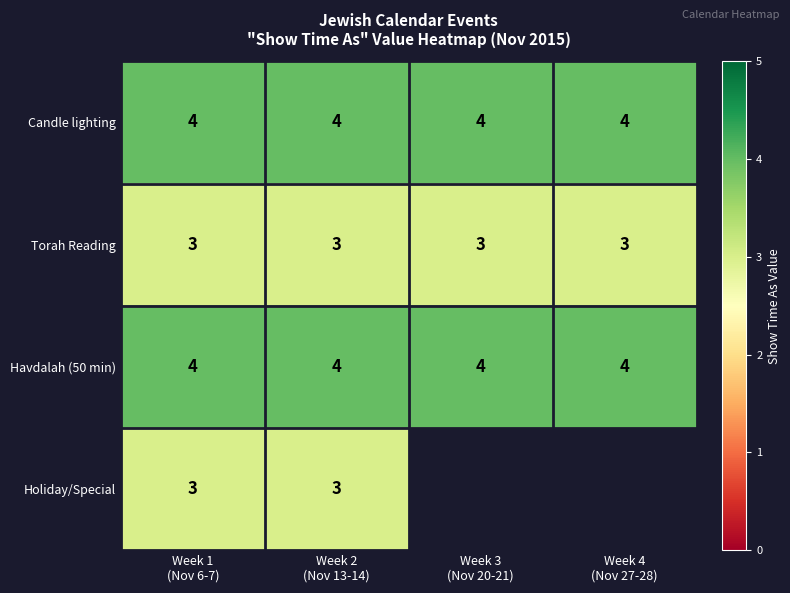

What is the highest value of the Torah Reading series?

3